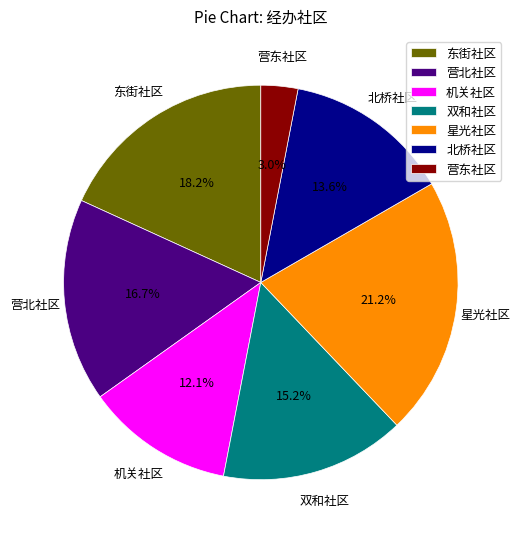

Is there any slice that represents more than half of the pie?

No